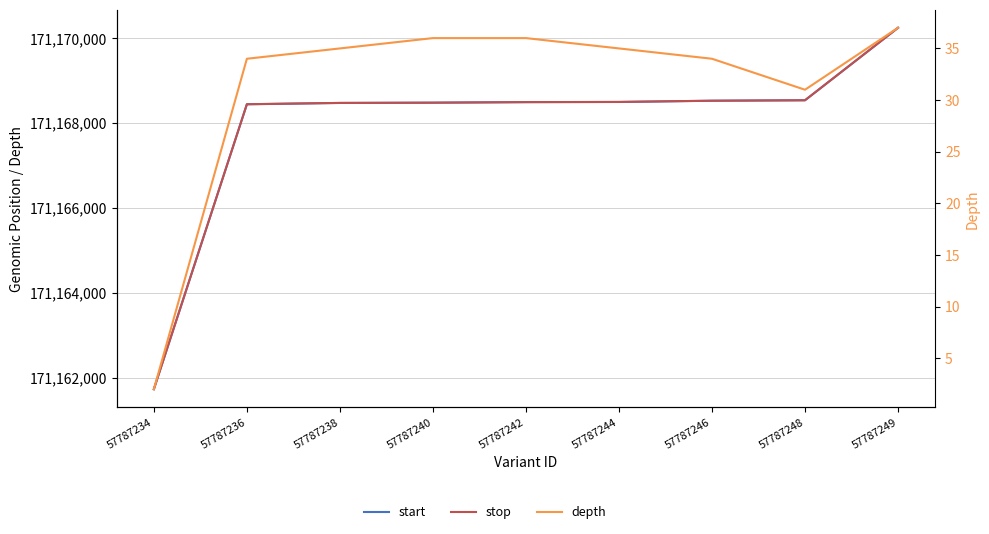

How many lines are shown in the chart?

3